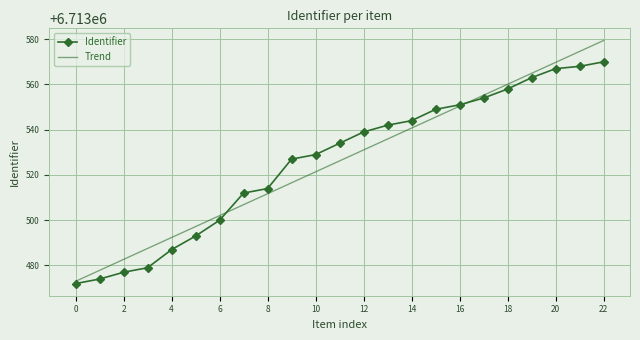

Reading right to left, what are all the values shown in this chart?

Identifier: 6713570.0	6713568.0	6713567.0	6713563.0	6713558.0	6713554.0	6713551.0	6713549.0	6713544.0	6713542.0	6713539.0	6713534.0	6713529.0	6713527.0	6713514.0	6713512.0	6713500.0	6713493.0	6713487.0	6713479.0	6713477.0	6713474.0	6713472.0
Trend: 6713579.4	6713574.6	6713569.8	6713564.9	6713560.1	6713555.2	6713550.4	6713545.6	6713540.7	6713535.9	6713531.1	6713526.2	6713521.4	6713516.5	6713511.7	6713506.9	6713502.0	6713497.2	6713492.4	6713487.5	6713482.7	6713477.8	6713473.0